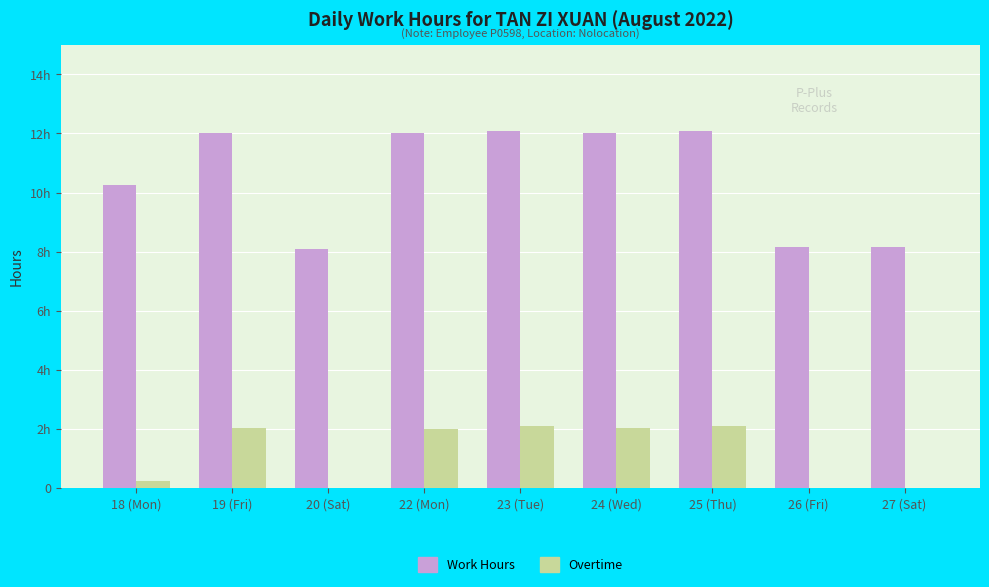

What are all the series names shown in the legend?

Work Hours, Overtime